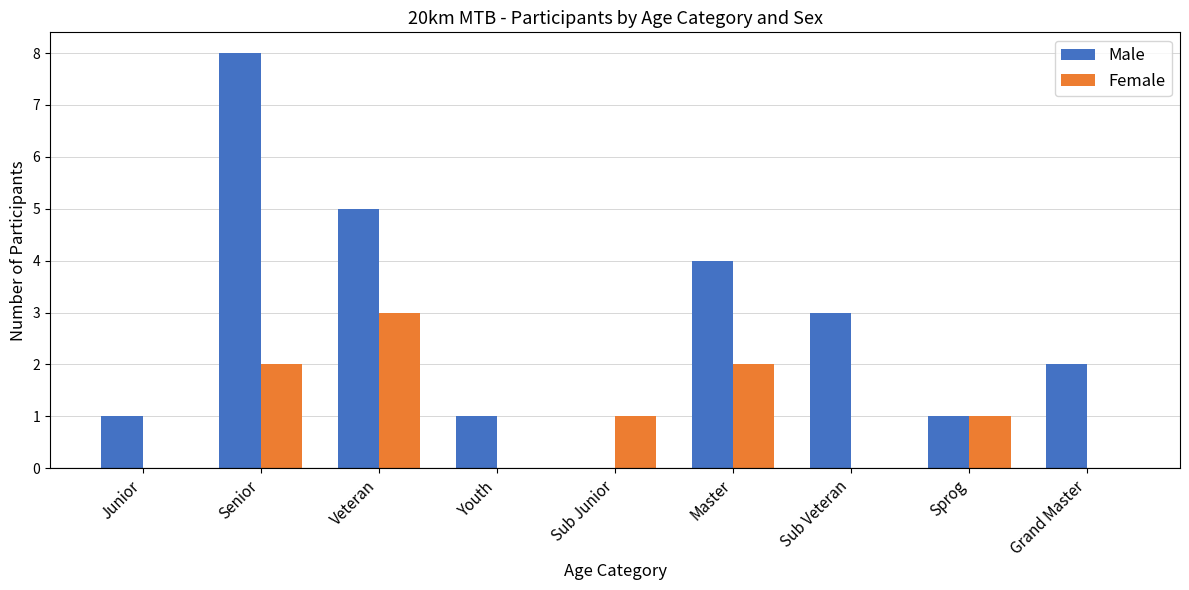

Read the Male value at Senior.

8